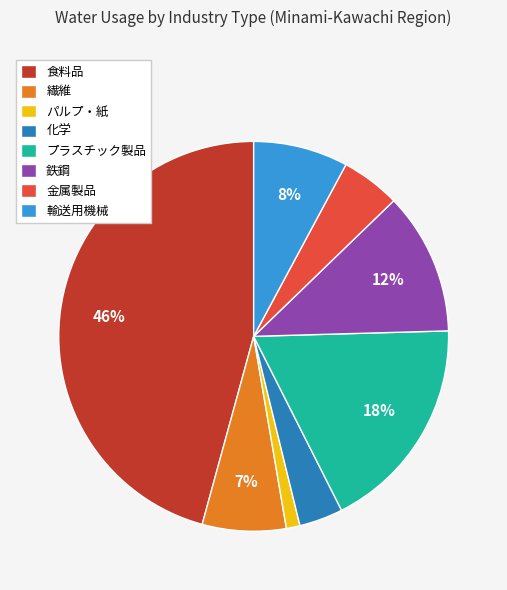

To the nearest percent, what percentage of the pie is パルプ・紙?

1%